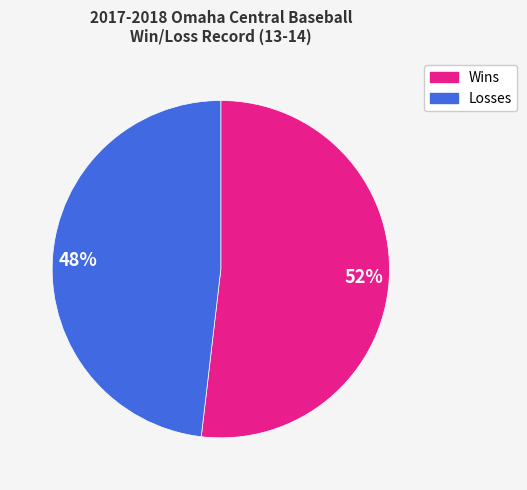

To the nearest percent, what is the difference between the largest and smallest slice percentages?

4%